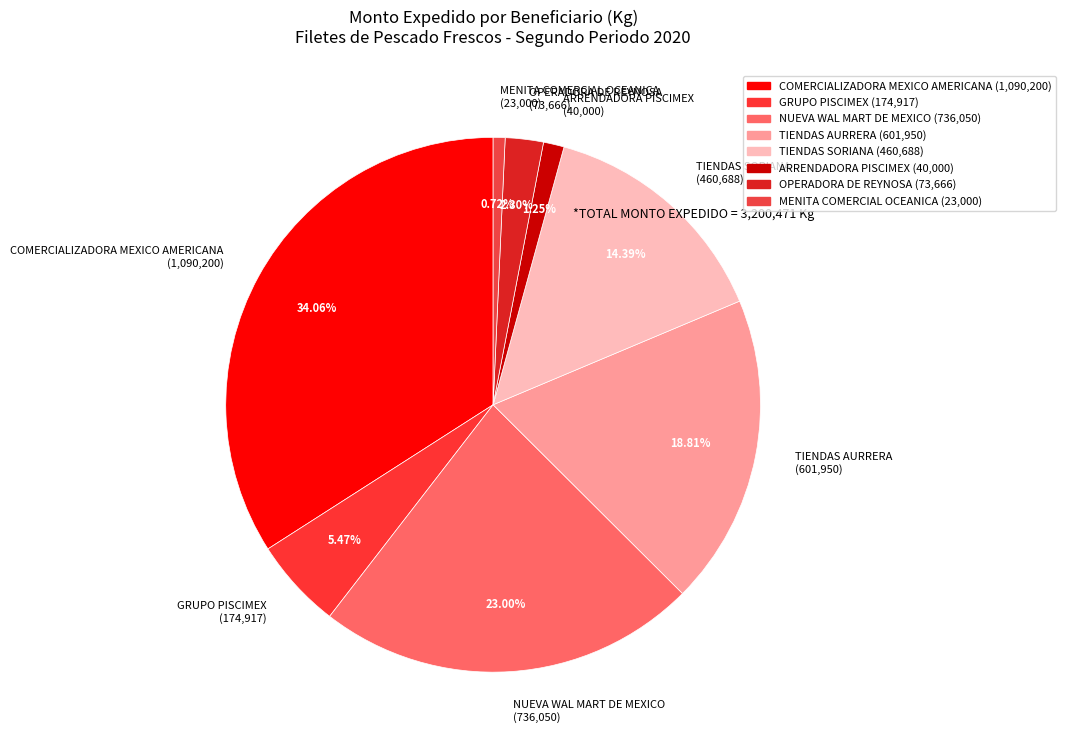

Is the sum of ARRENDADORA PISCIMEX (40,000) and MENITA COMERCIAL OCEANICA (23,000) greater than half?

No